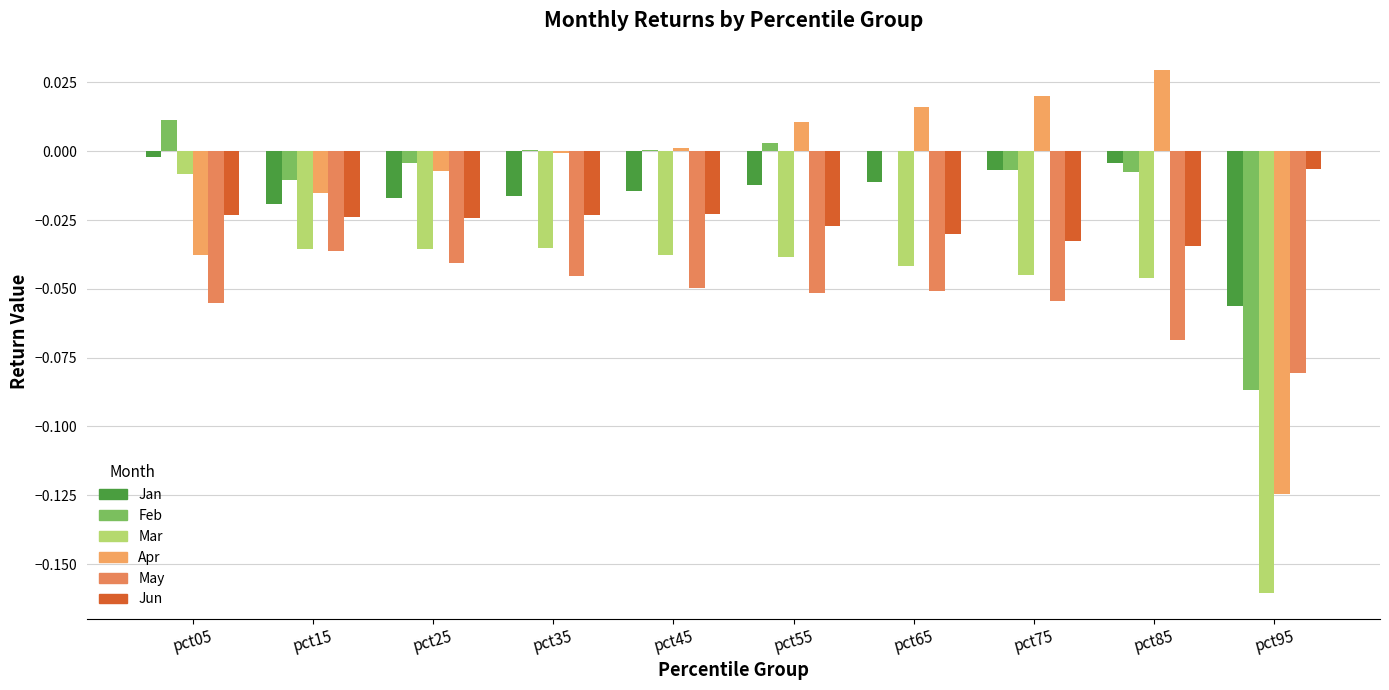

Which series has the largest total across all categories?

Feb